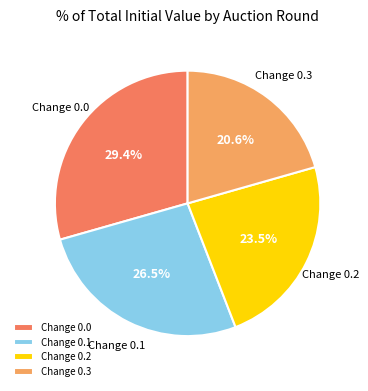

Rank the categories by value from lowest to highest.

Change 0.3, Change 0.2, Change 0.1, Change 0.0